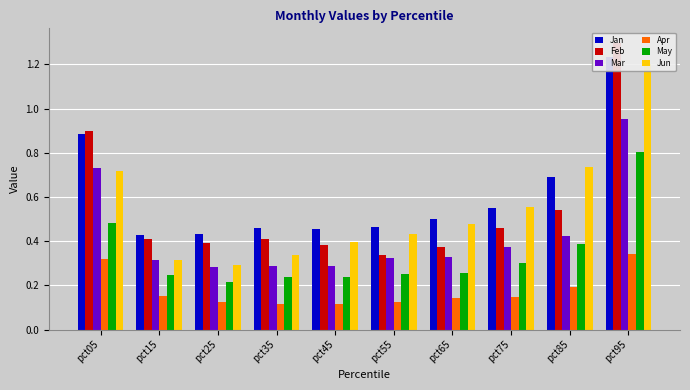

Which series has the largest total across all categories?

Jan